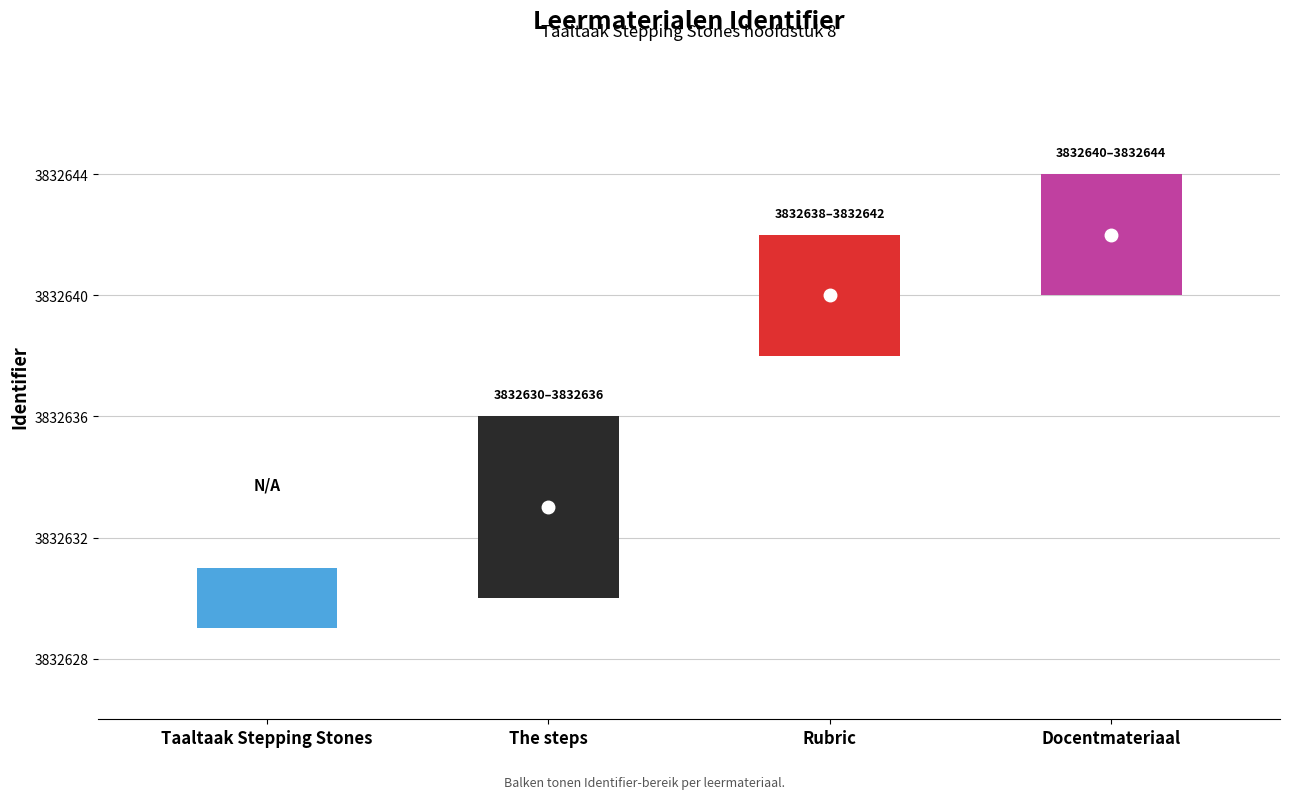

Rank the categories by value from highest to lowest.

Docentmateriaal, Rubric, The steps, Taaltaak Stepping Stones